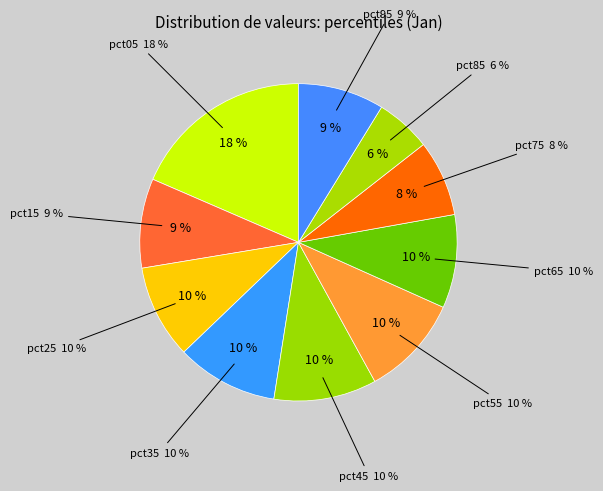

To the nearest percent, what percentage of the pie is pct55?

10%